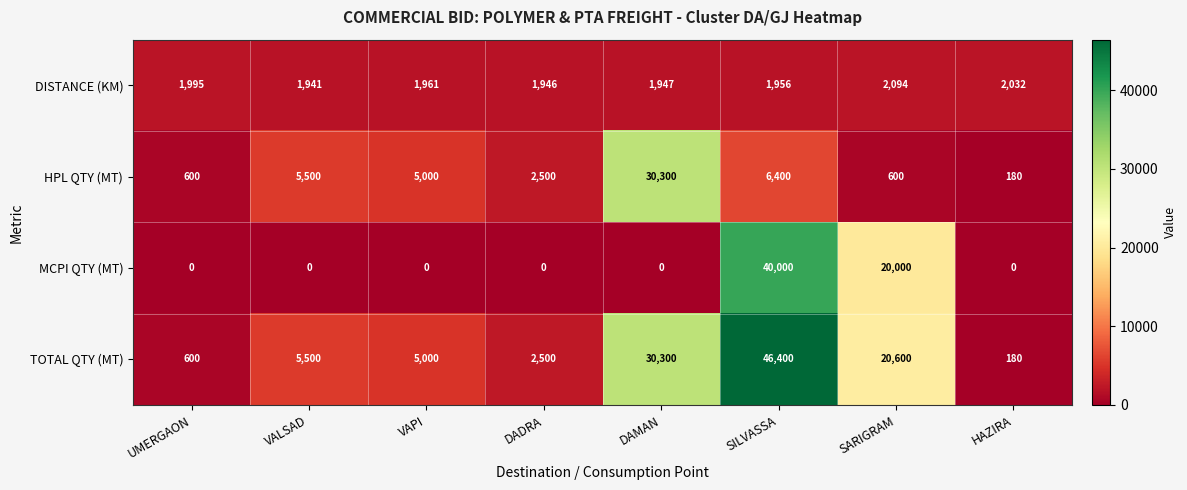

How many data points in TOTAL QTY (MT) are less than 5500?

4